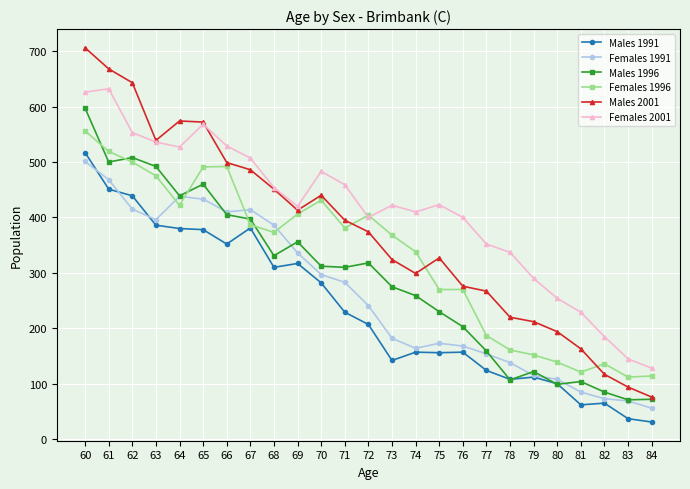

At how many categories does at least one series exceed 493?

8